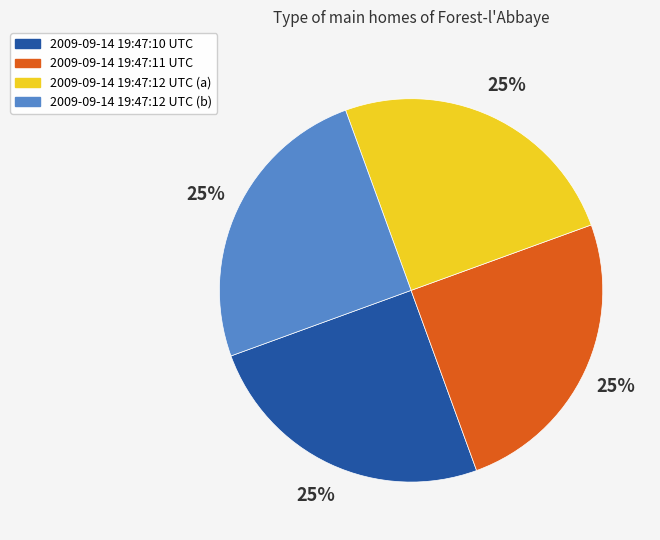

How many slices are in this pie chart?

4